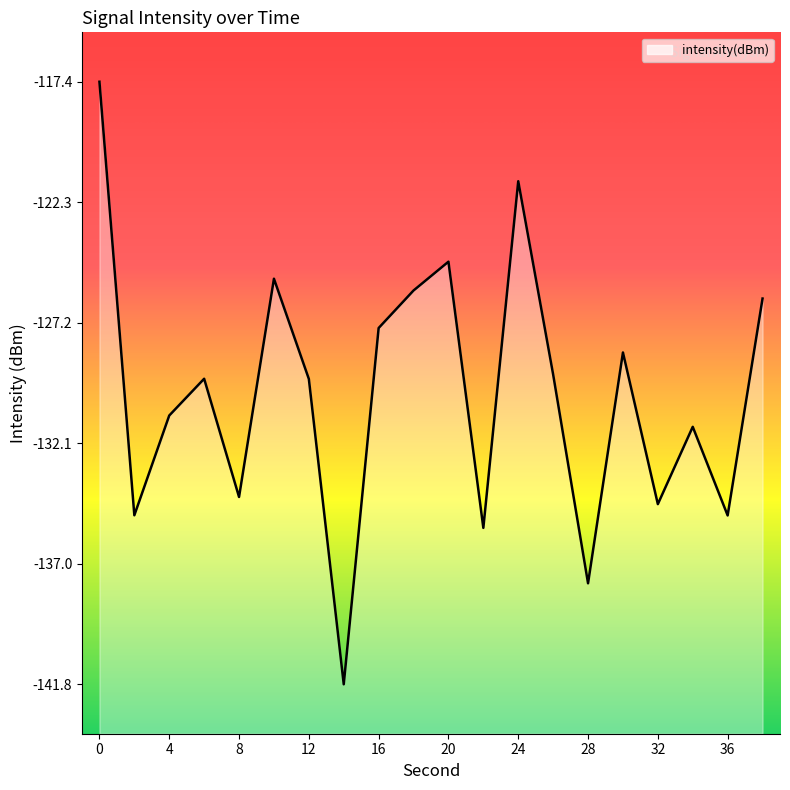

True or false: there are more than 2 points higher than both neighbors.

True